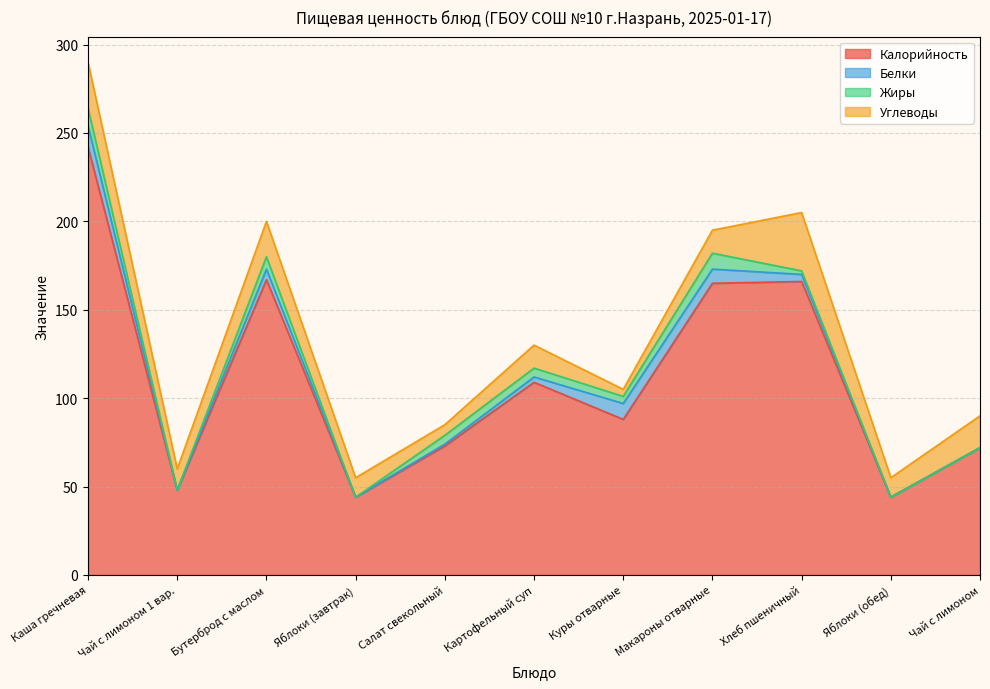

Which category has the lowest value in the Жиры series?

Чай с лимоном 1 вар.